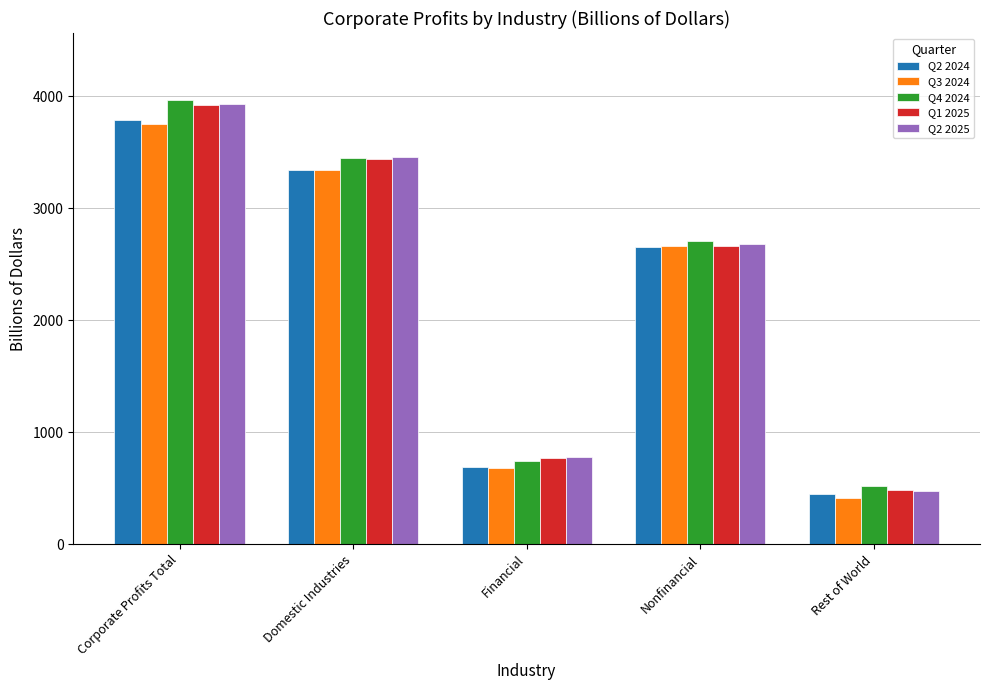

Where is Q4 2024 nearest to the value 2247?

Nonfinancial